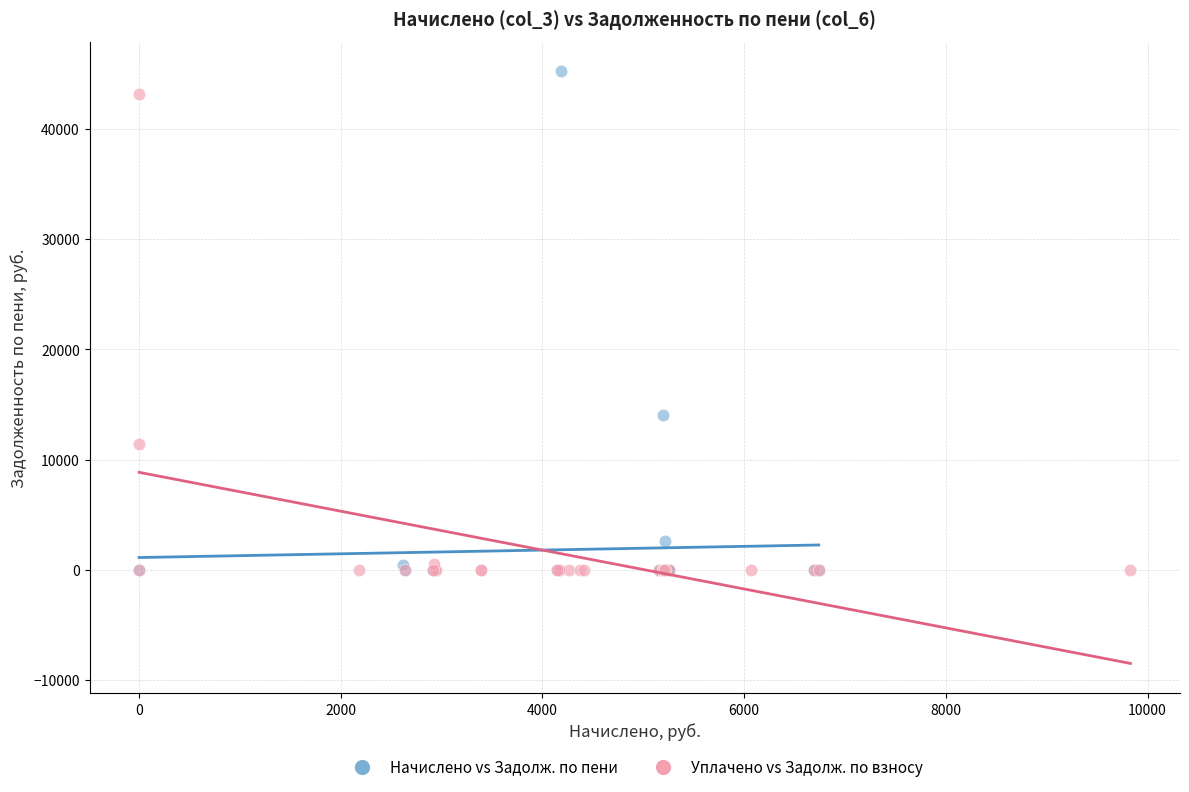

Which series has the largest Y range (max minus min)?

Начислено vs Задолж. по пени